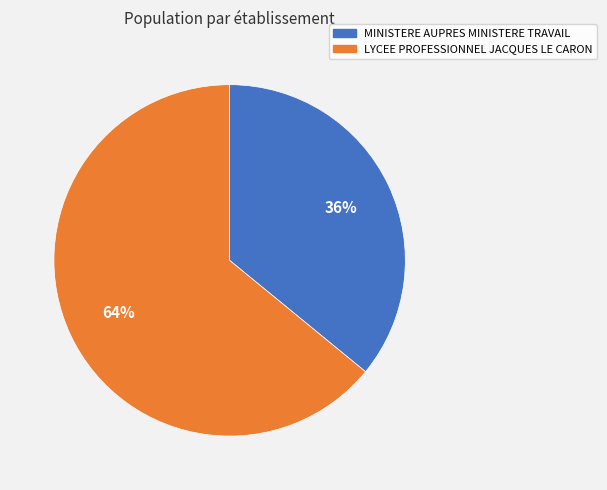

What is the majority slice?

LYCEE PROFESSIONNEL JACQUES LE CARON